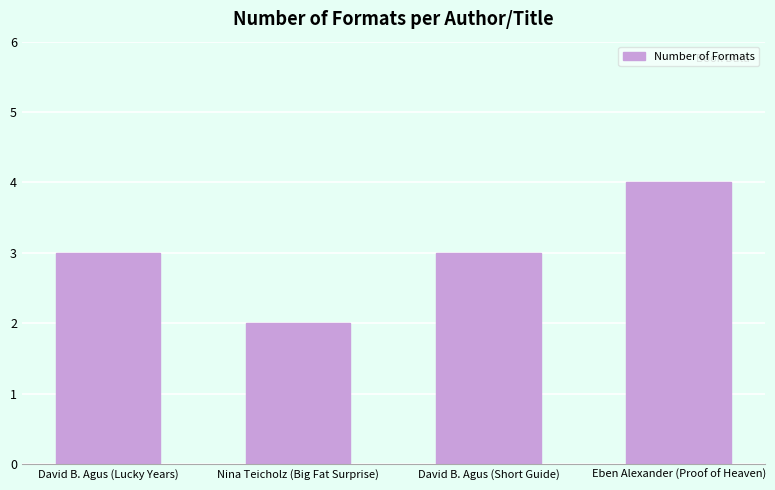

How many bars are there in total?

4